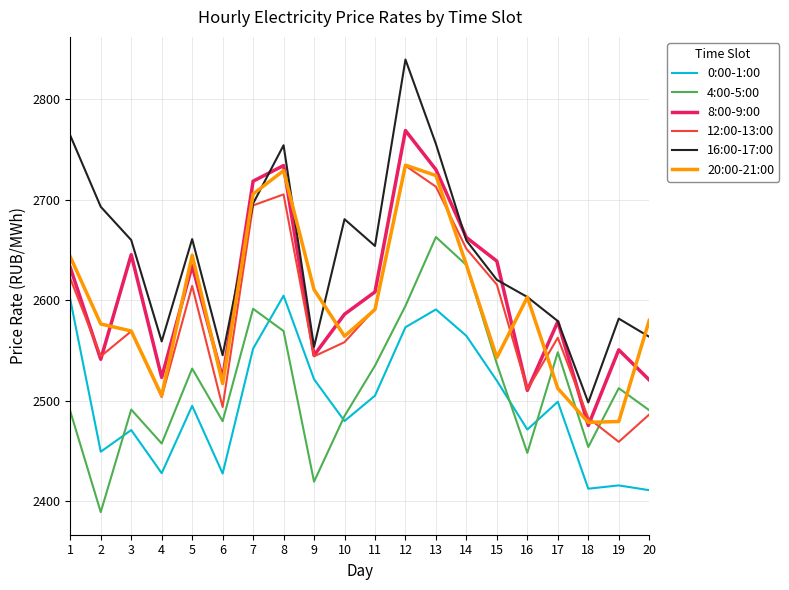

At which category does 12:00-13:00 reach its first local valley?

2